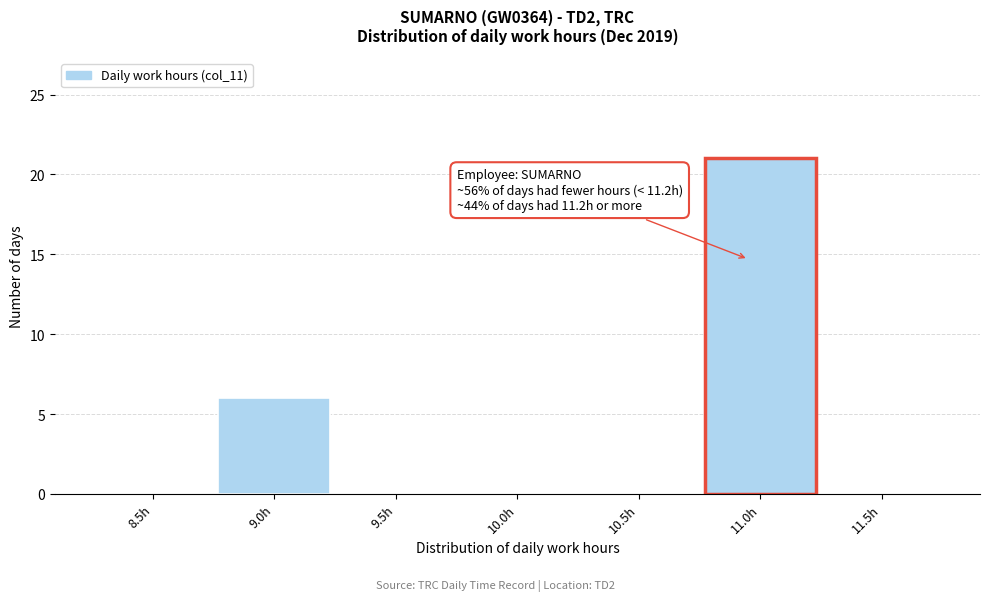

Reading right to left, transcribe all the data shown in this chart.

11.5h=0	11.0h=21	10.5h=0	10.0h=0	9.5h=0	9.0h=6	8.5h=0